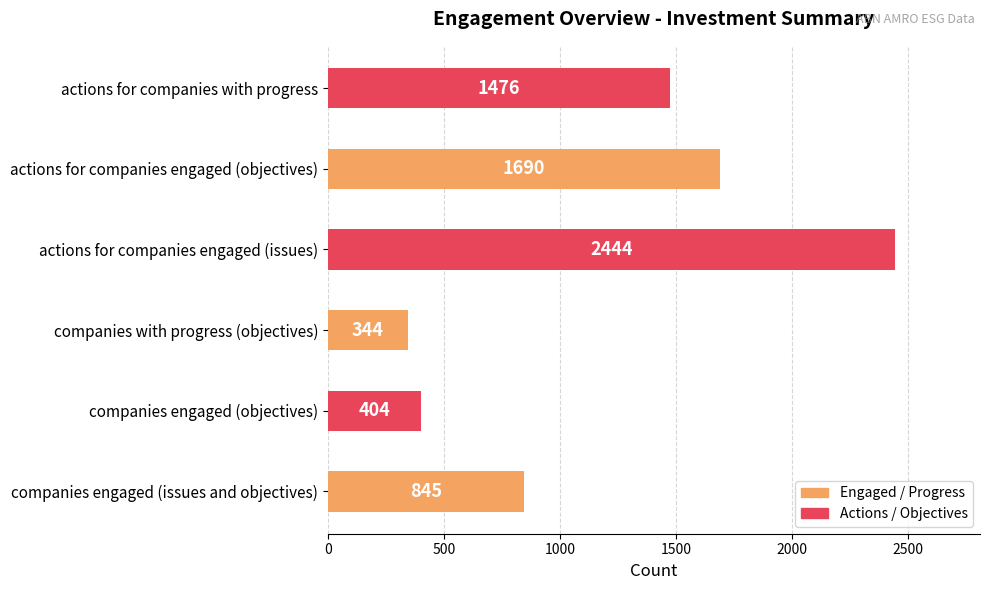

What is the difference between the maximum and minimum values?

2100